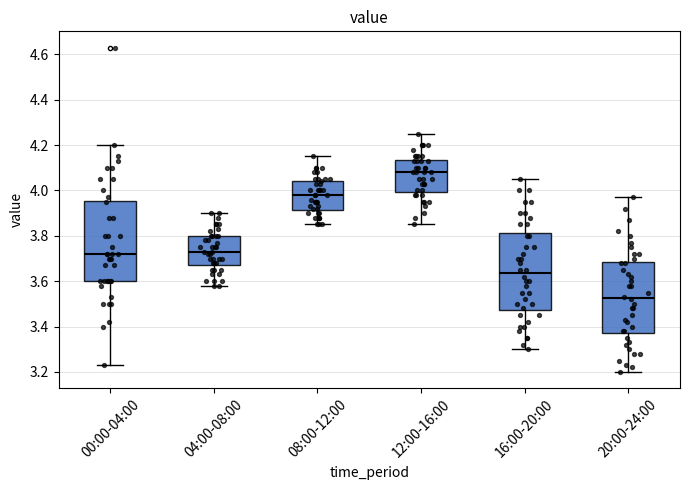

Reading left to right, transcribe this box plot: for each box, give where its median line is, the range the box spans, and where its two whiskers end, as read against the y-axis. The values are not printed on the chart, so give them approximately, as read against the axis.

00:00-04:00: median 3.72, box 3.60 to 3.96, whiskers 3.24 to 4.20
04:00-08:00: median 3.74, box 3.68 to 3.80, whiskers 3.58 to 3.90
08:00-12:00: median 3.98, box 3.92 to 4.04, whiskers 3.86 to 4.16
12:00-16:00: median 4.08, box 4.00 to 4.14, whiskers 3.86 to 4.26
16:00-20:00: median 3.64, box 3.48 to 3.82, whiskers 3.30 to 4.06
20:00-24:00: median 3.52, box 3.38 to 3.68, whiskers 3.20 to 3.98